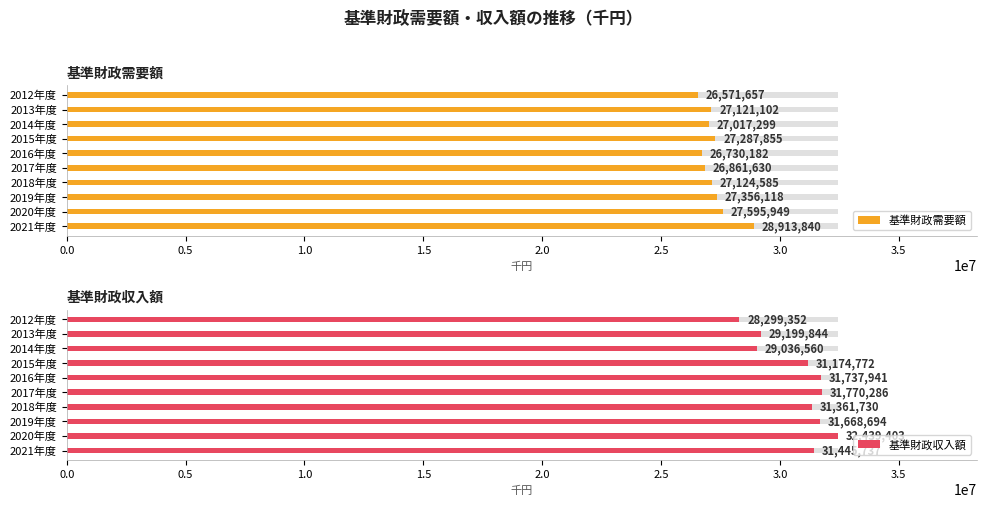

How many groups of bars are there?

10